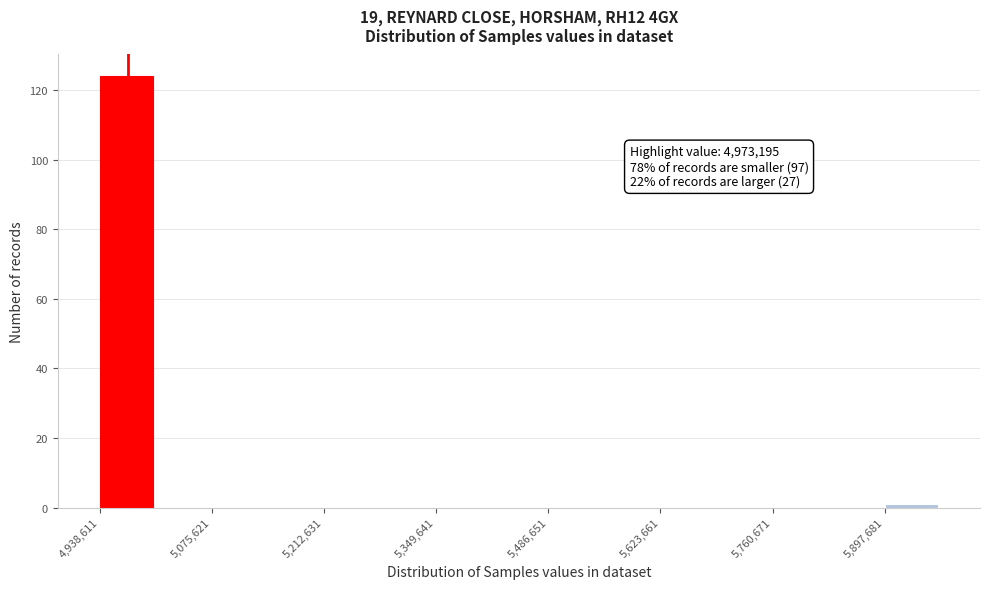

Read against the x-axis, roughly where is the centre of the tallest bar?

4980000